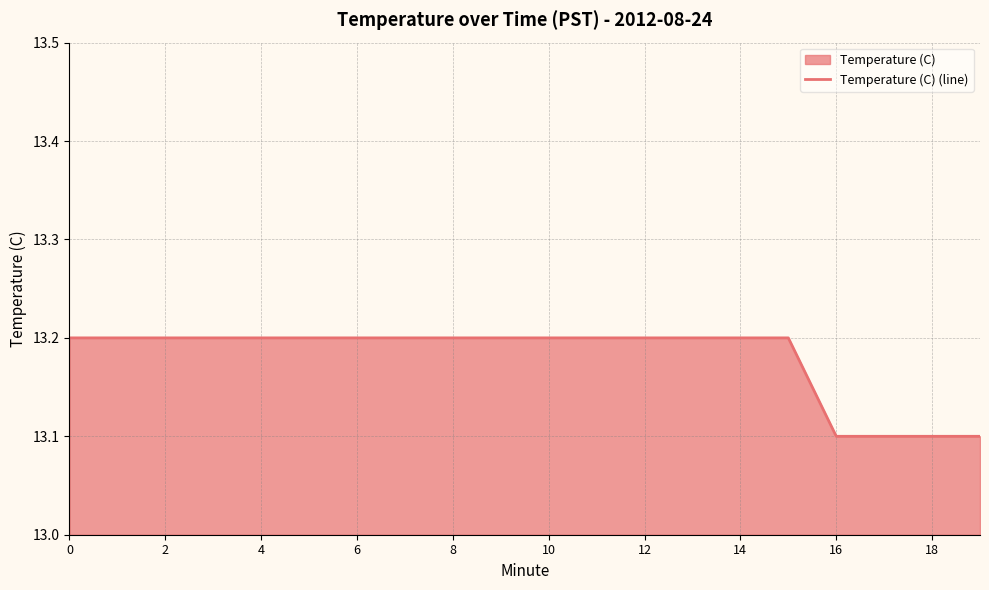

What is the sum of the values at 18 and 6?

26.3